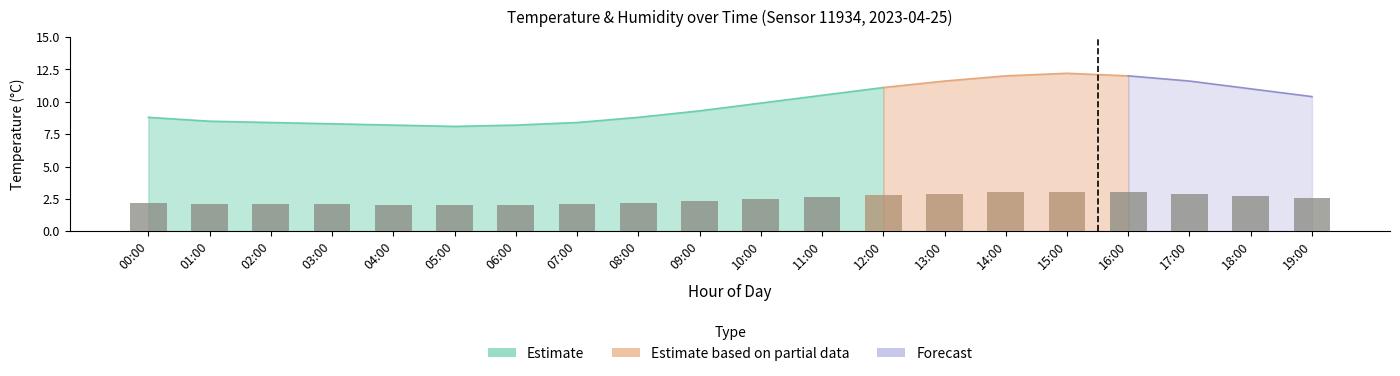

Which category has the lowest value across all series?

05:00